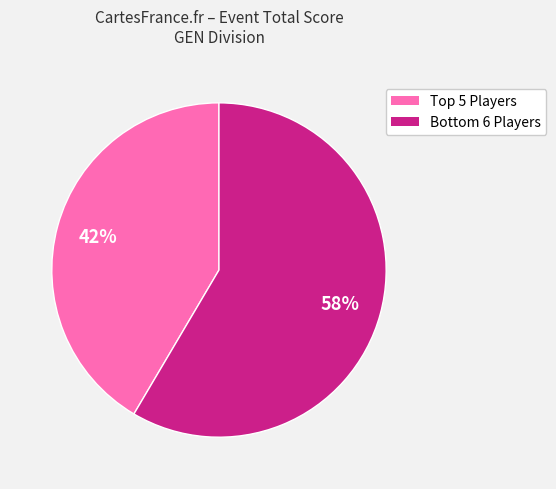

Is there a majority slice in this chart?

Yes